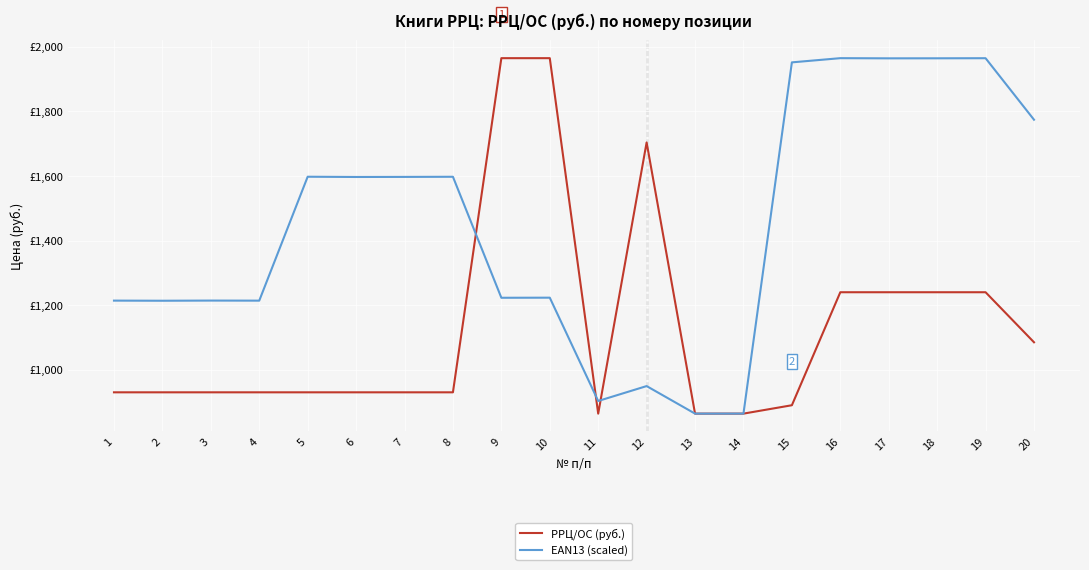

What is the approximate value of EAN13 (scaled) at 18?

1964.6